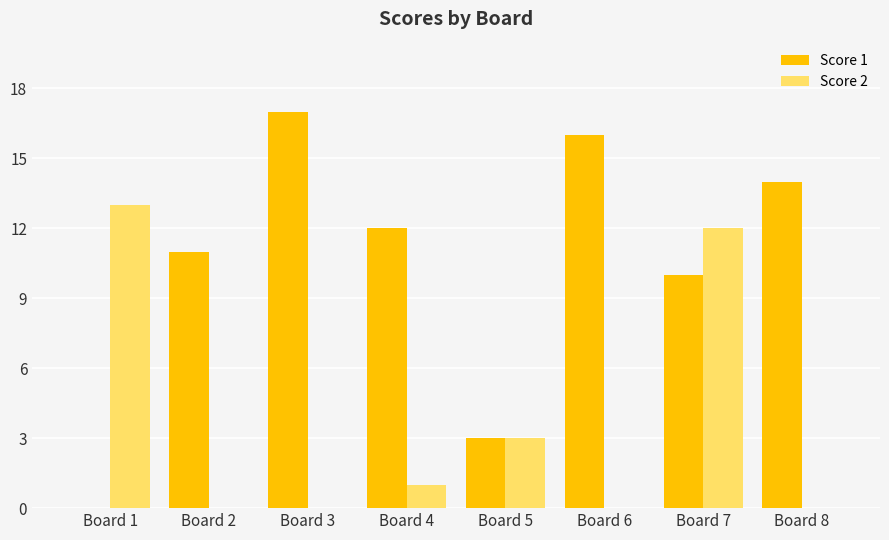

Is it true that Score 2 equals 0 at Board 4?

False